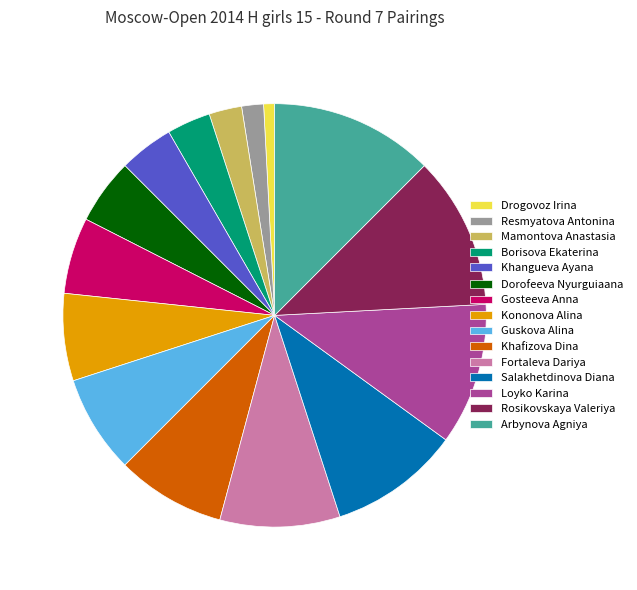

What is the largest slice in the pie chart?

Arbynova Agniya